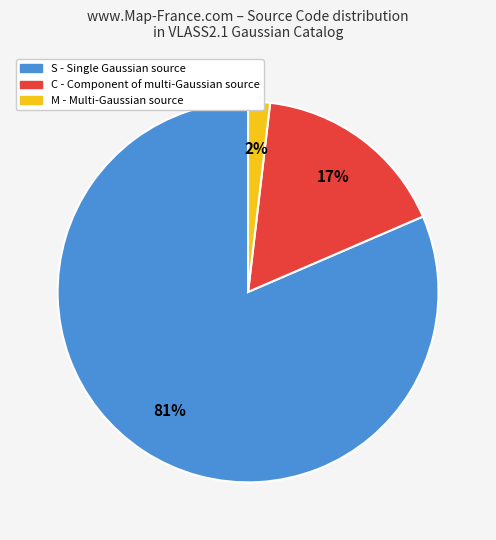

Rank the categories by value from lowest to highest.

M, C, S